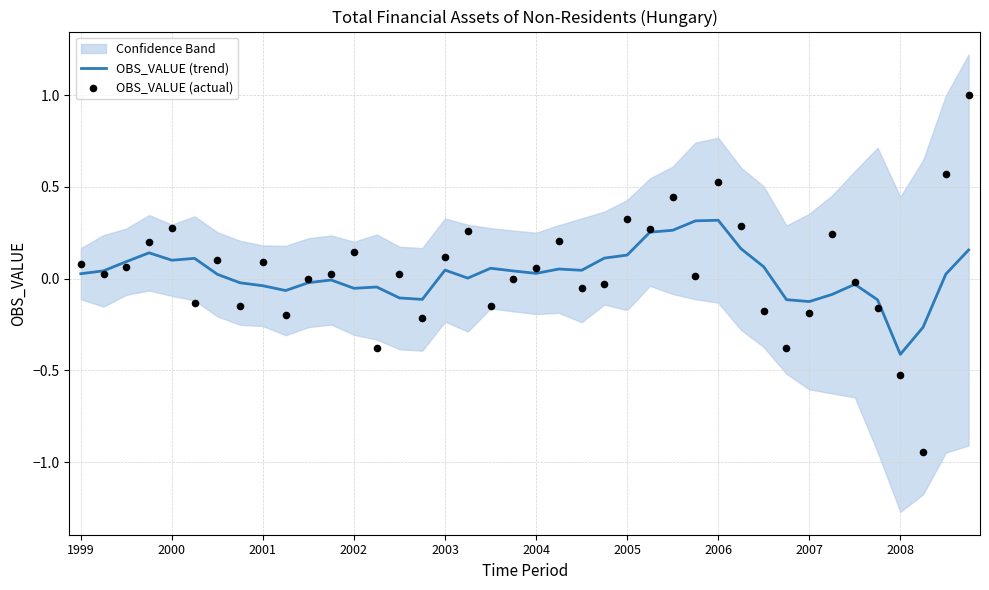

At which category is the sum across all series the highest?

39